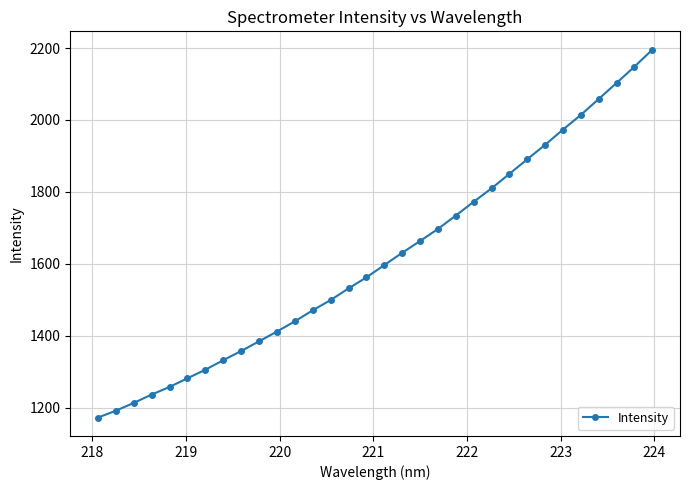

What is the value of the 4th point from the left?

1236.6